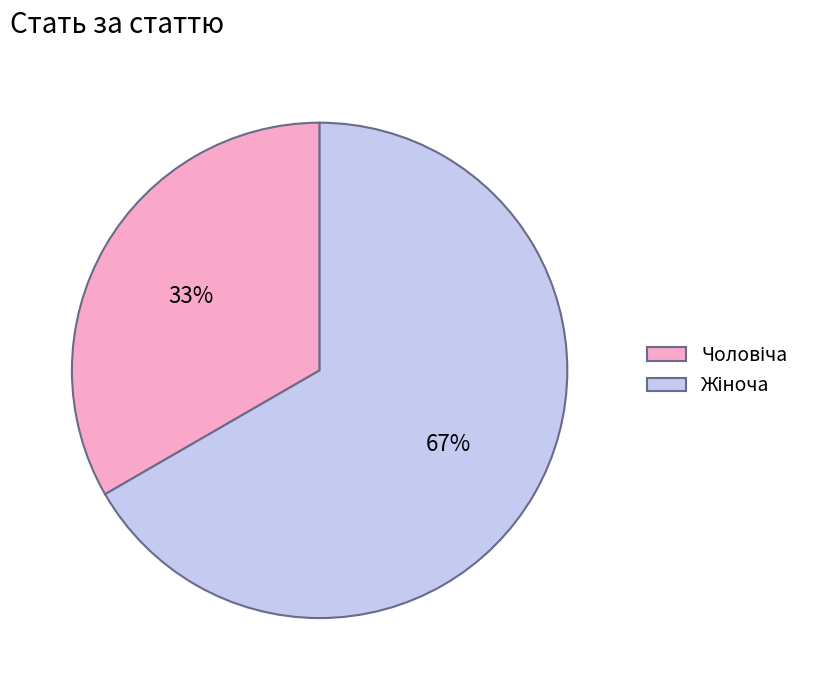

To the nearest percent, what is the average slice percentage?

50%